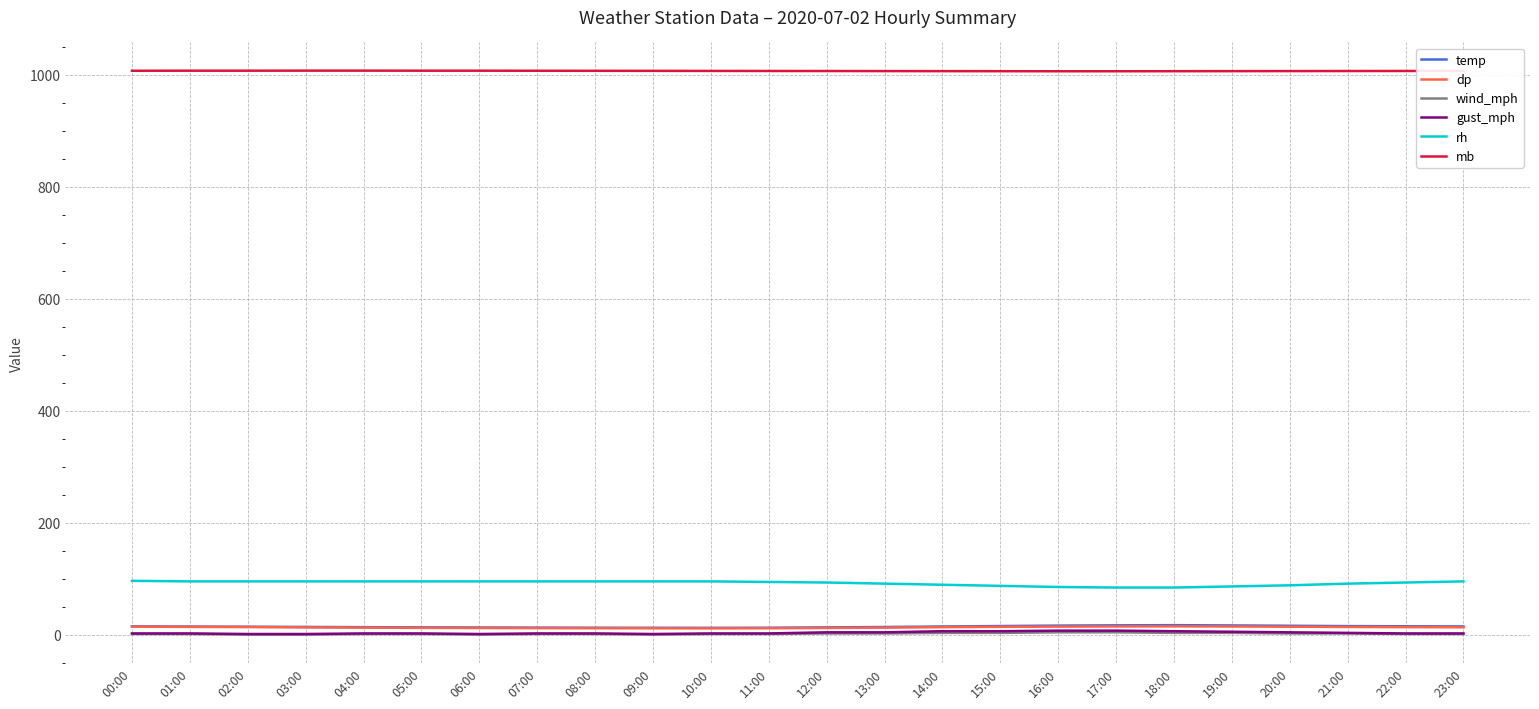

Which series has the largest total across all categories?

mb